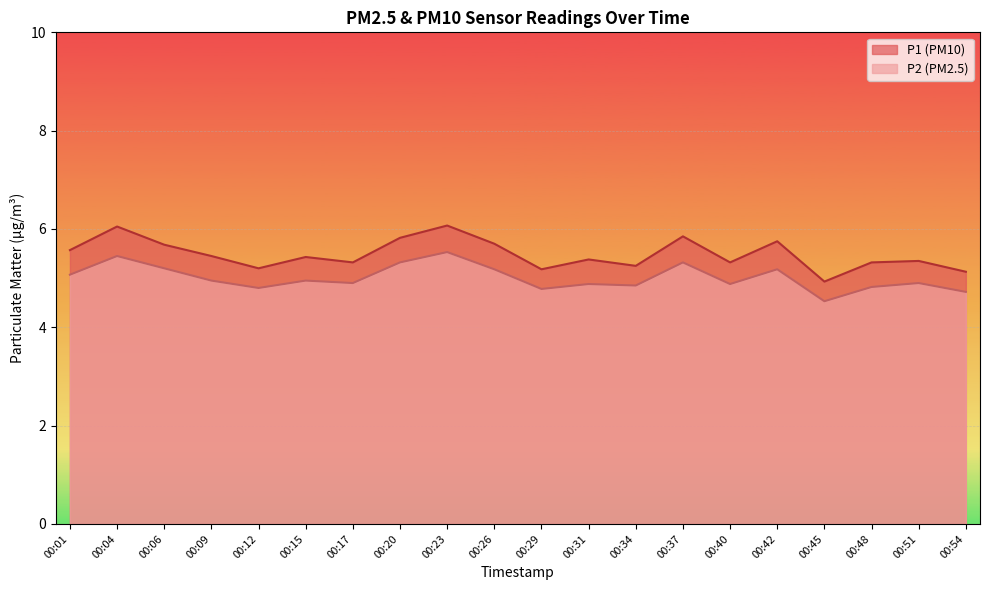

What is the spread (max minus min) of values at 00:09?

0.5